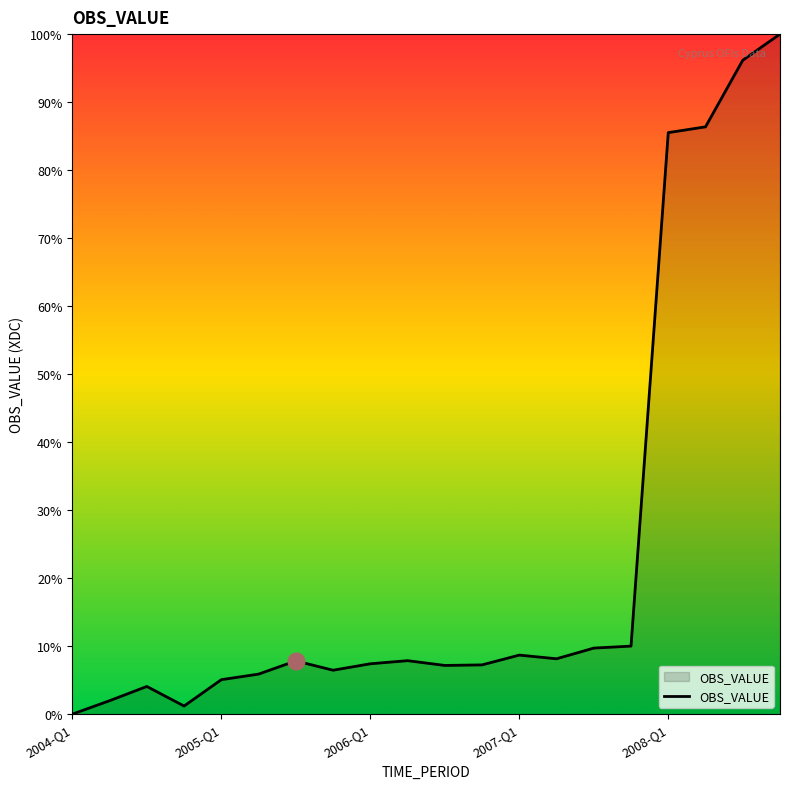

What is the difference between the maximum and minimum values?

100.0